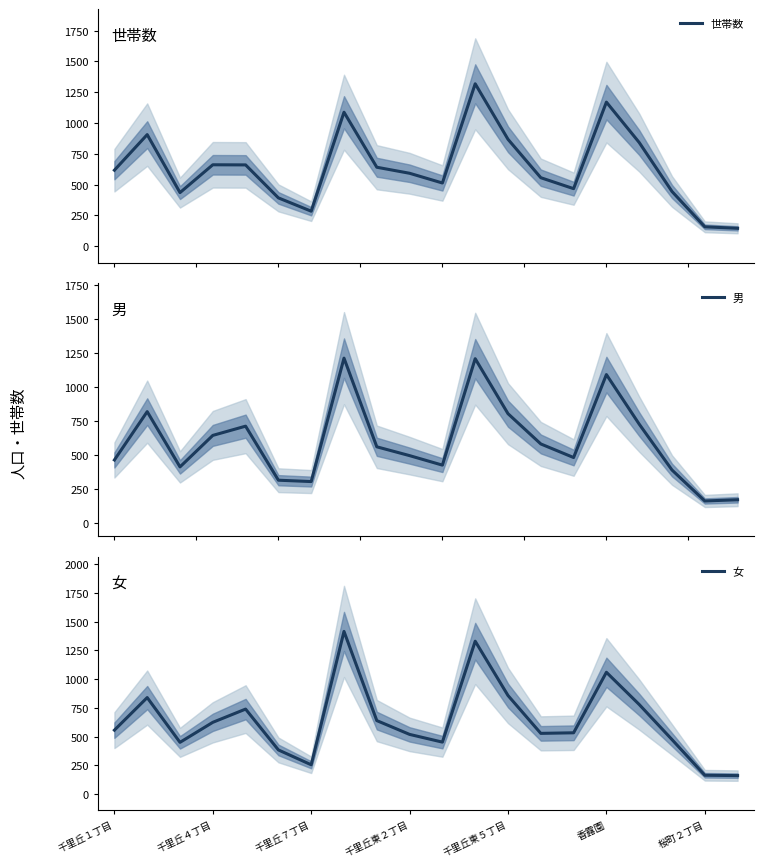

Is it true that 世帯数 equals 842 at 16?

True